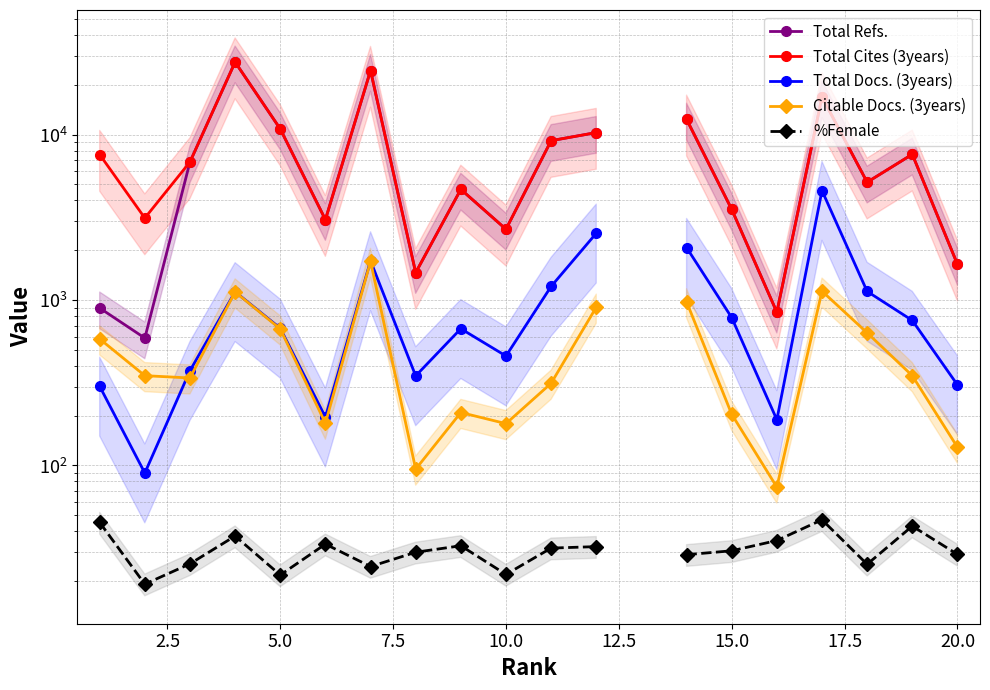

Is the value of Total Docs. (3years) at 15.0 greater than the value of Citable Docs. (3years) at 7.5?

Yes